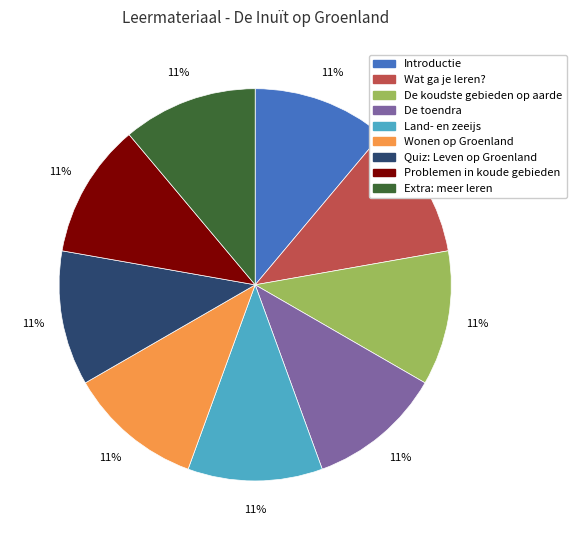

Does Problemen in koude gebieden represent more than half of the total?

No